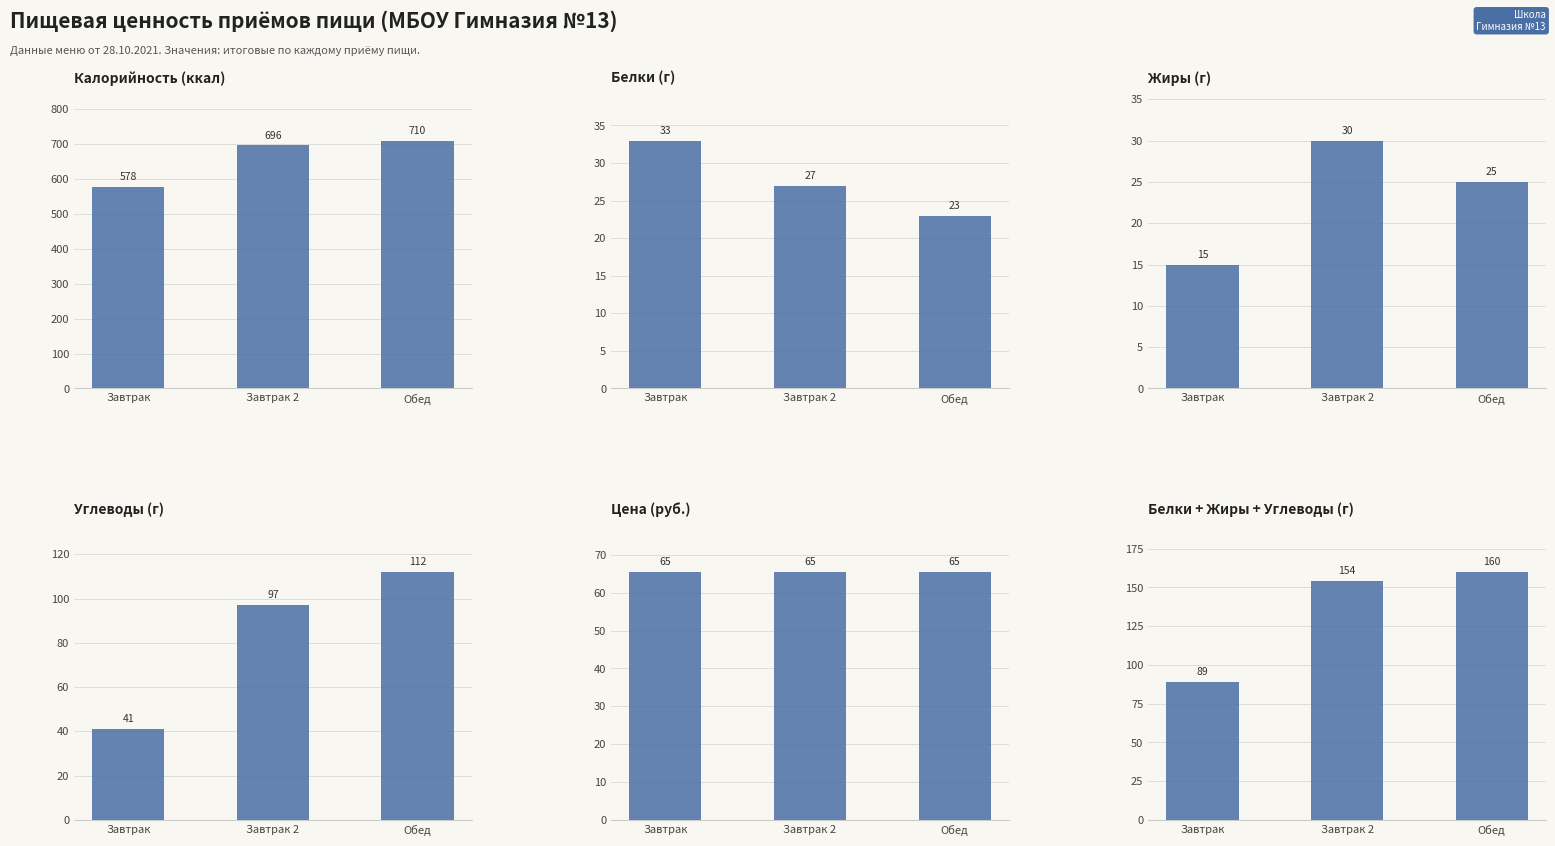

The value of Калорийность at Завтрак is 578.0. True or false?

True